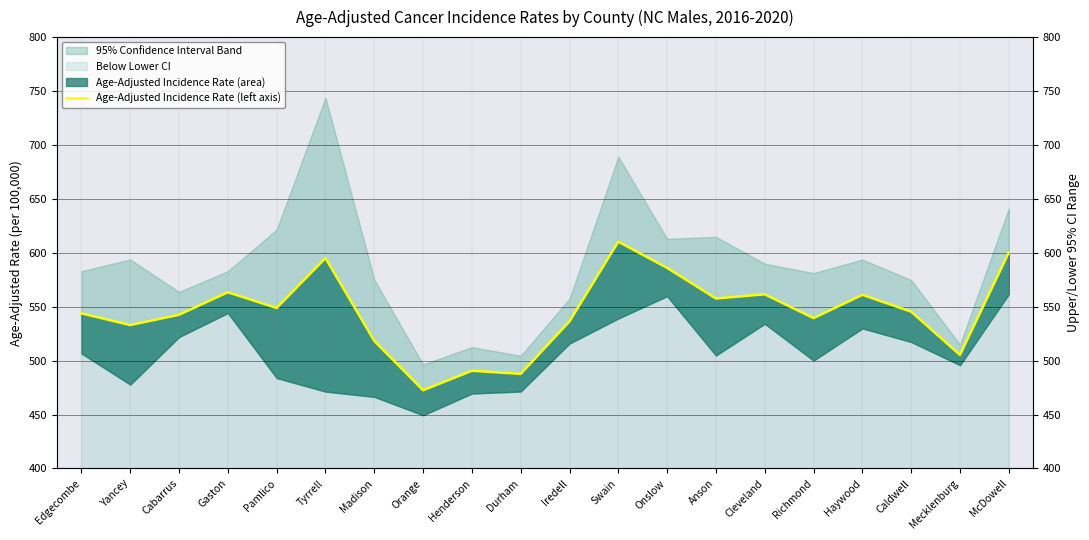

True or false: the data shows 121.9 at Anson.

False